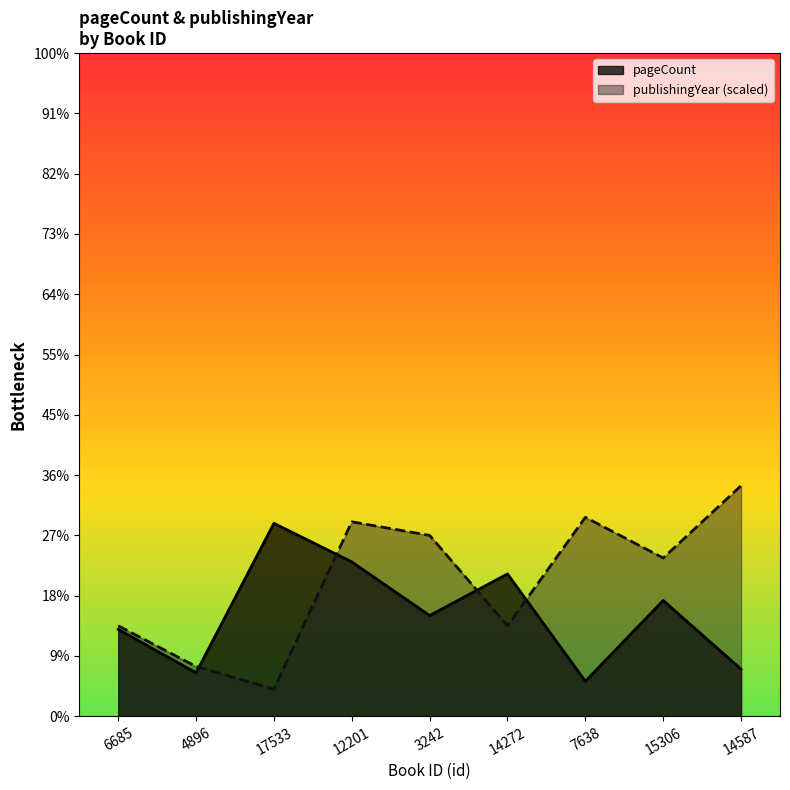

What is the label of the 6th point from the right?

12201